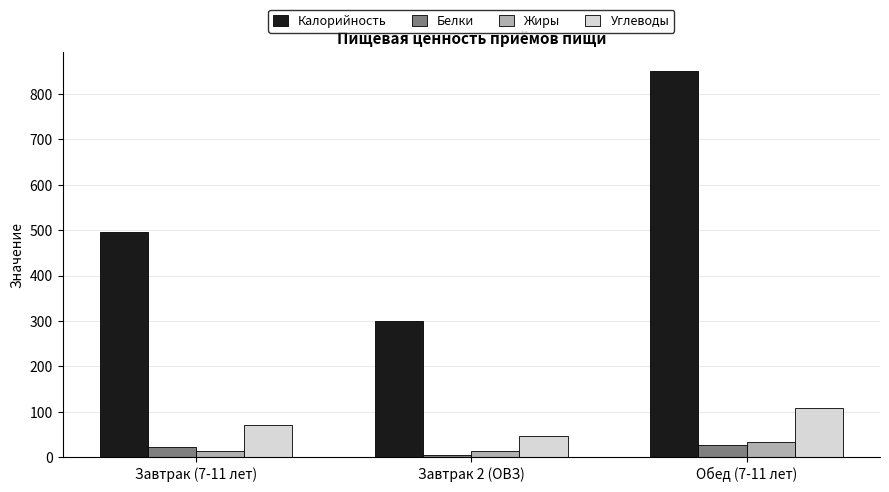

At which category does the chart reach its peak across all series?

Обед (7-11 лет)